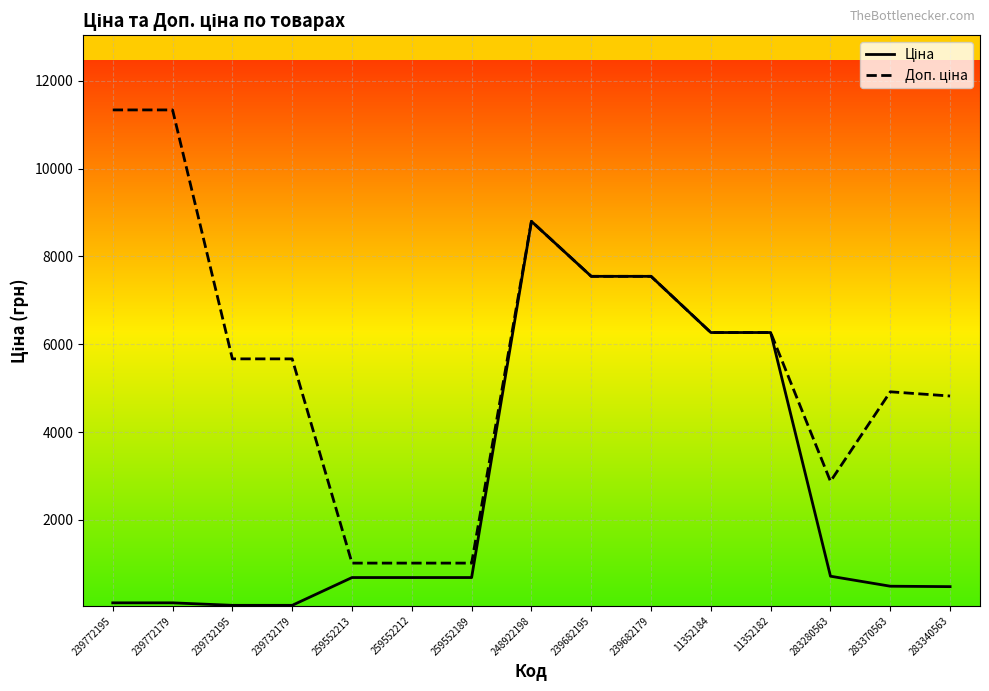

What is the difference between the highest and lowest values at 283340563?

4339.3